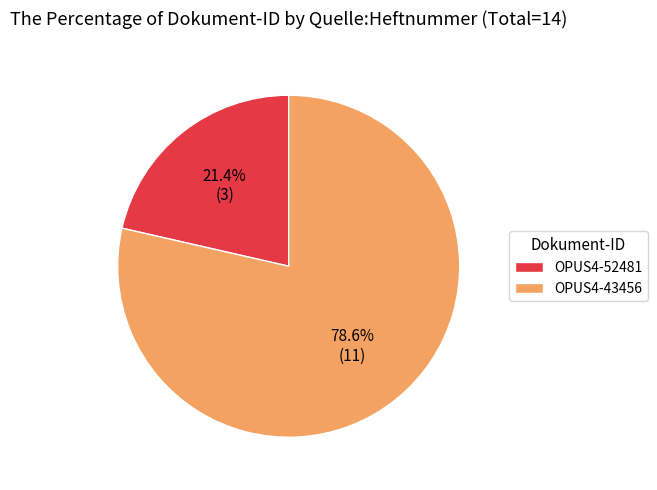

Combined, what portion of the pie is OPUS4-43456 and OPUS4-52481?

100.0%